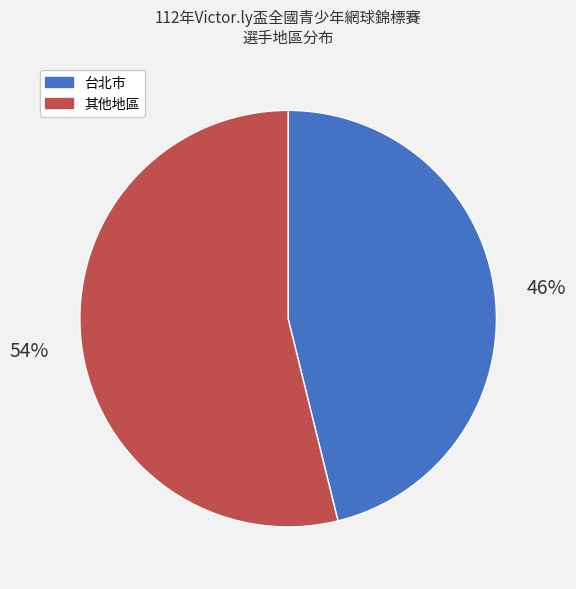

What is the smallest slice in the pie chart?

台北市